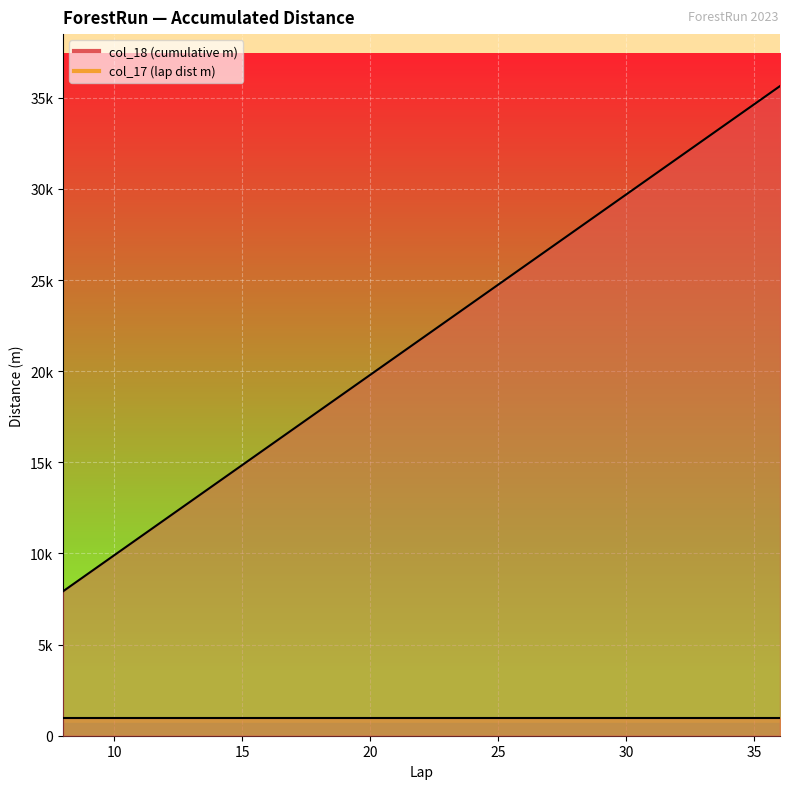

Count the number of values greater than 24750.

11